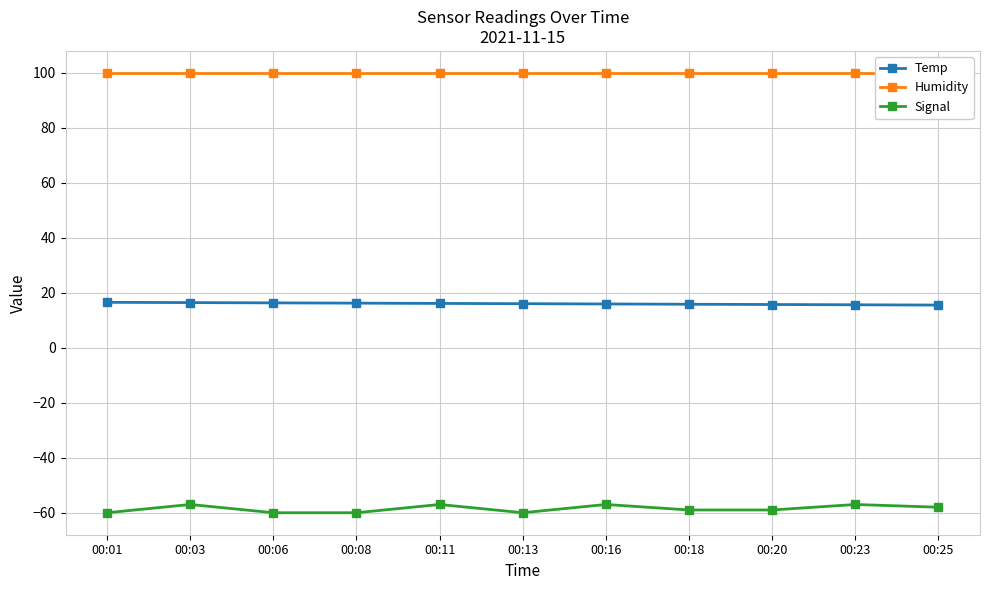

Where does the Temp series first go above 16?

00:01